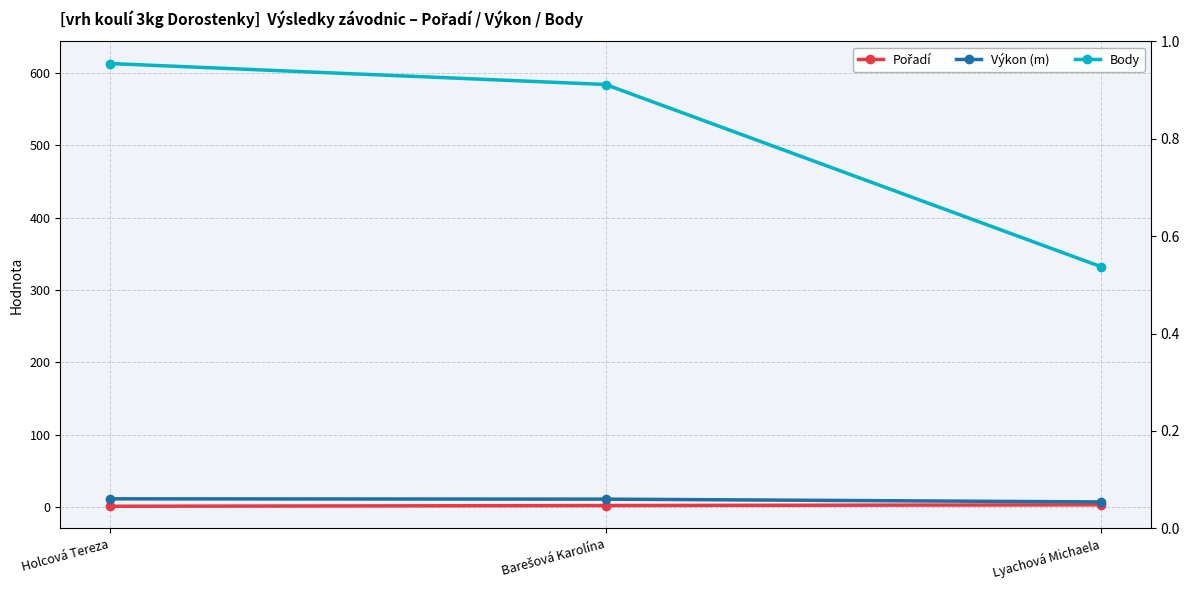

How many lines are shown in the chart?

3